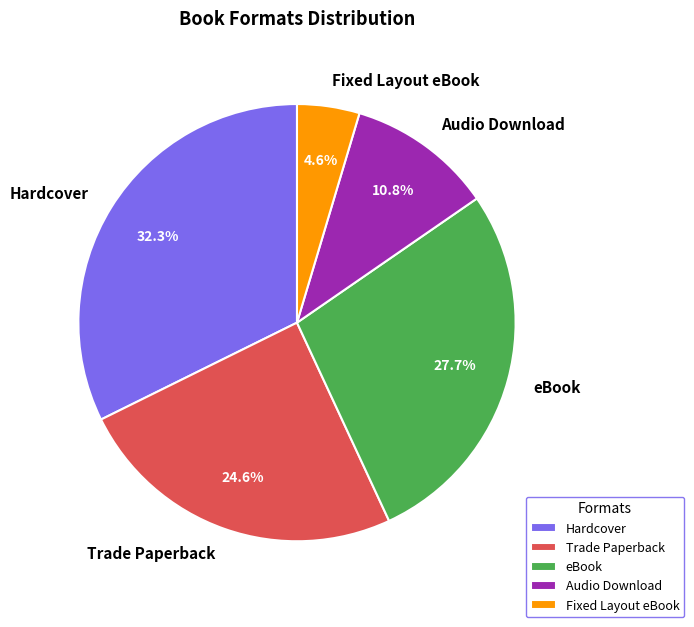

Is Fixed Layout eBook the majority of the pie?

No